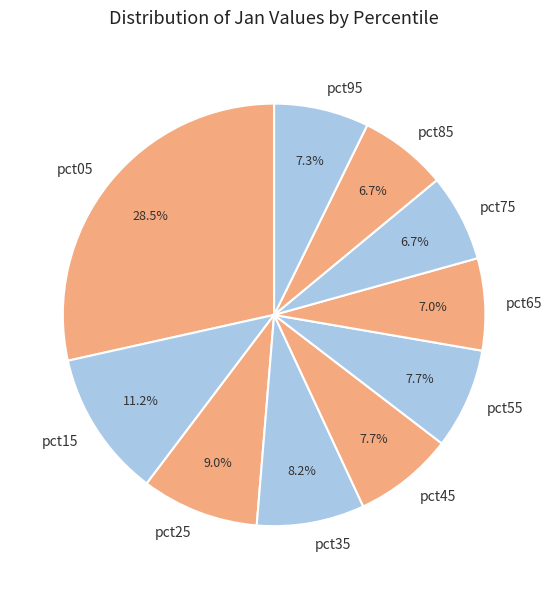

Count the number of slices in the pie.

10